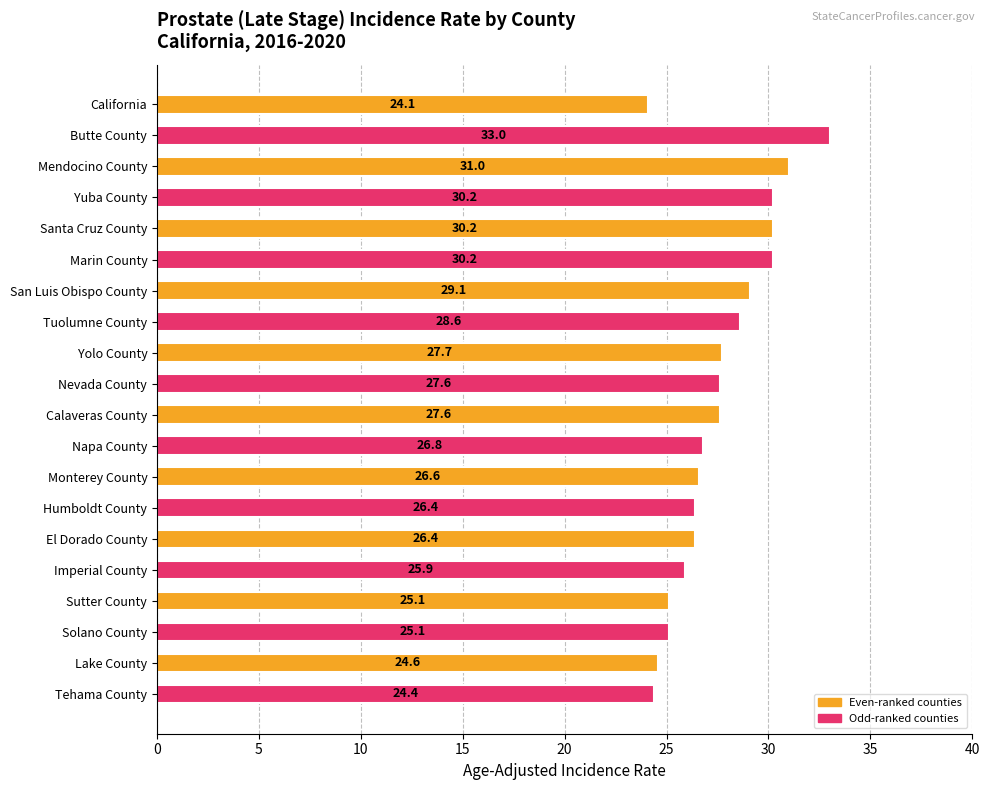

What is the label of the 13th bar from the bottom?

Tuolumne County